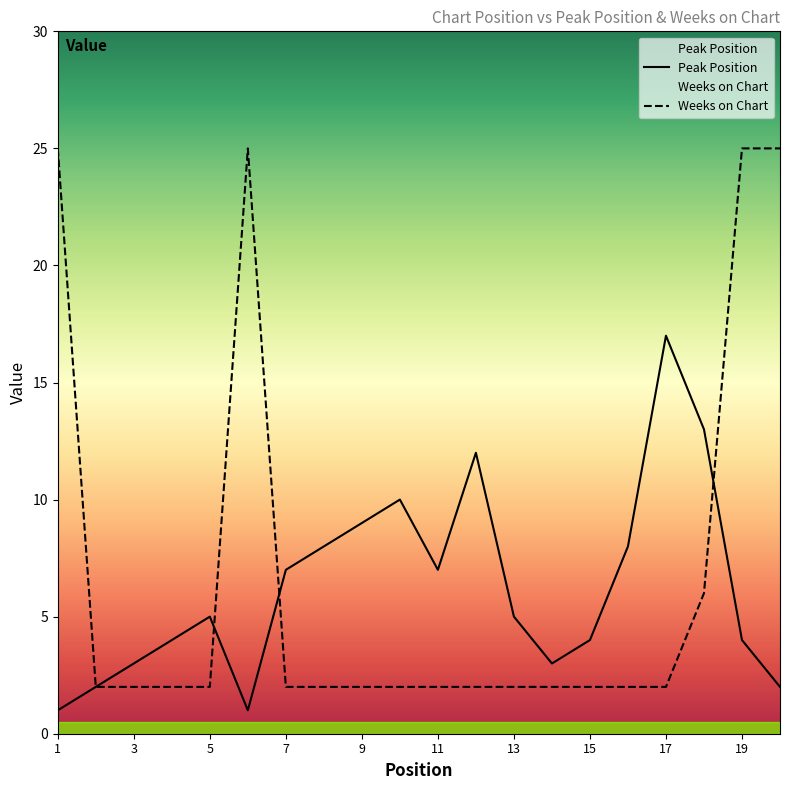

Is this an area chart (filled region under the line)?

No